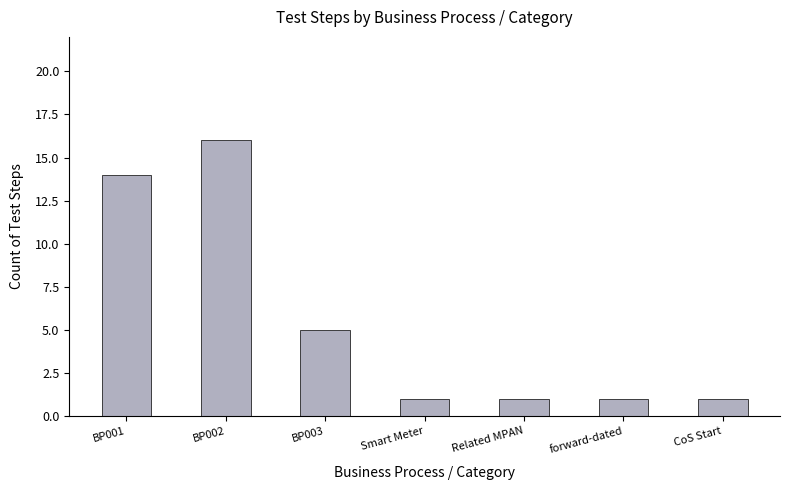

How many bars are there in total?

7